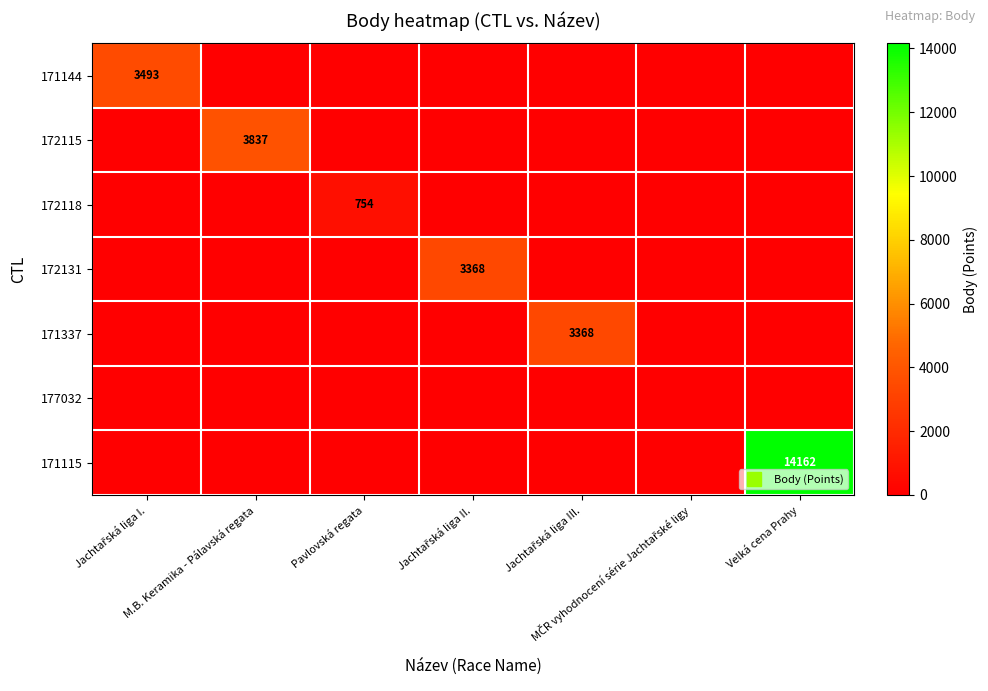

Is the value of 177032 at Jachtařská liga II. greater than the value of 171115 at Jachtařská liga II.?

No